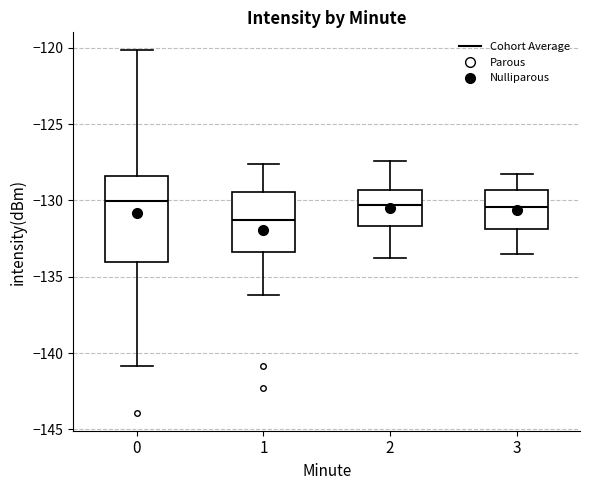

Which box has the lowest median line?

1